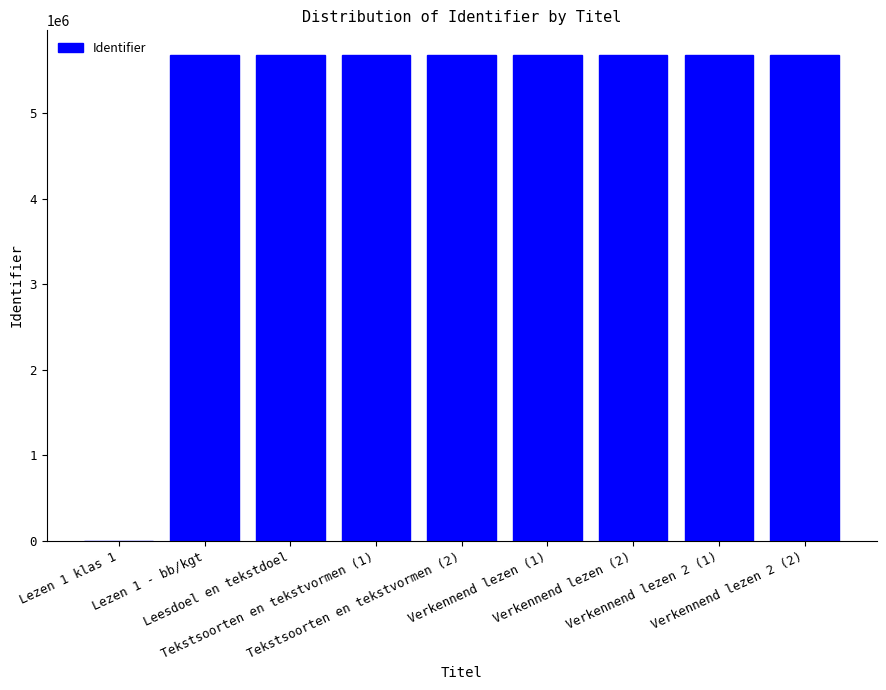

What is the sum of all values?

45448422